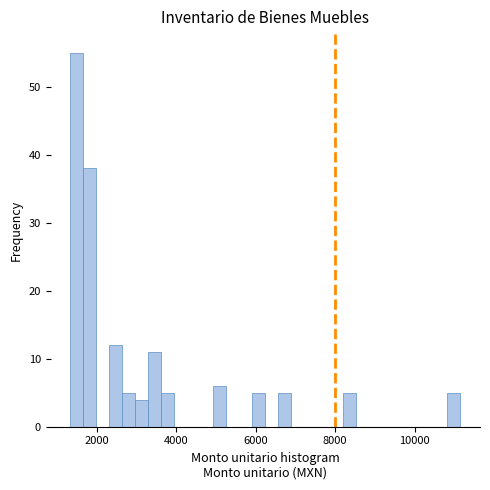

Read against the x-axis, roughly where is the centre of the tallest bar?

1400